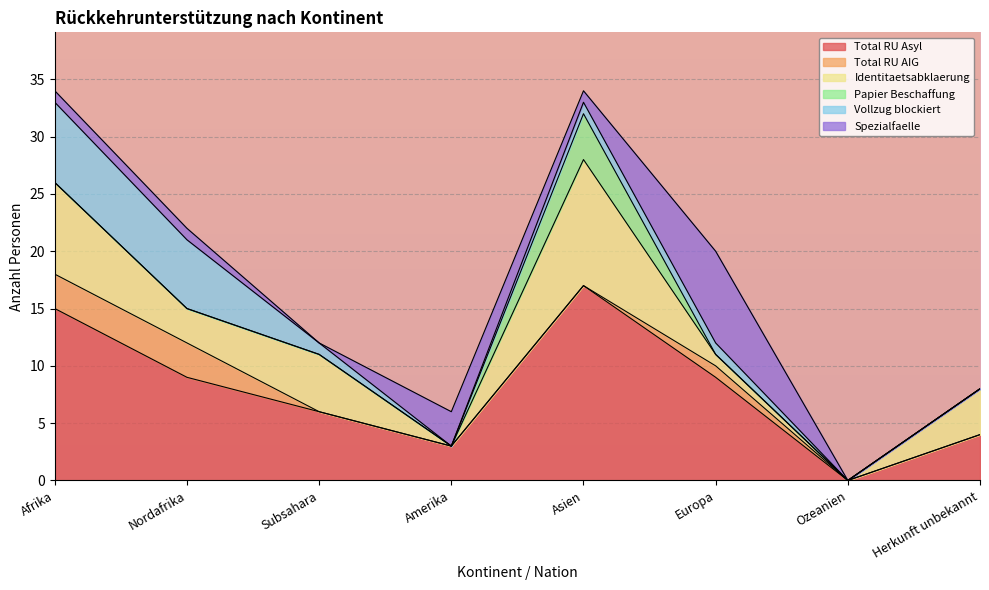

Which series has the largest total across all categories?

Total RU Asyl